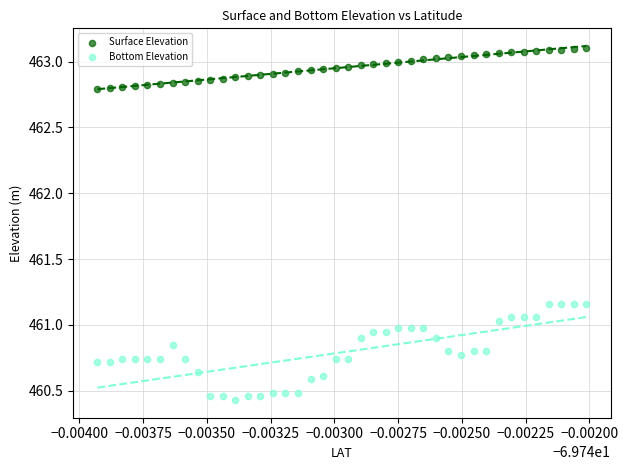

Which series contains the highest Y value?

Surface Elevation